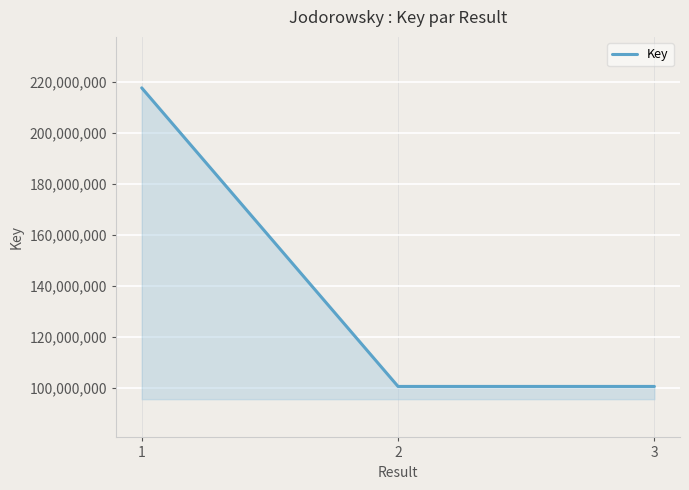

What is the greatest value displayed?

217563367